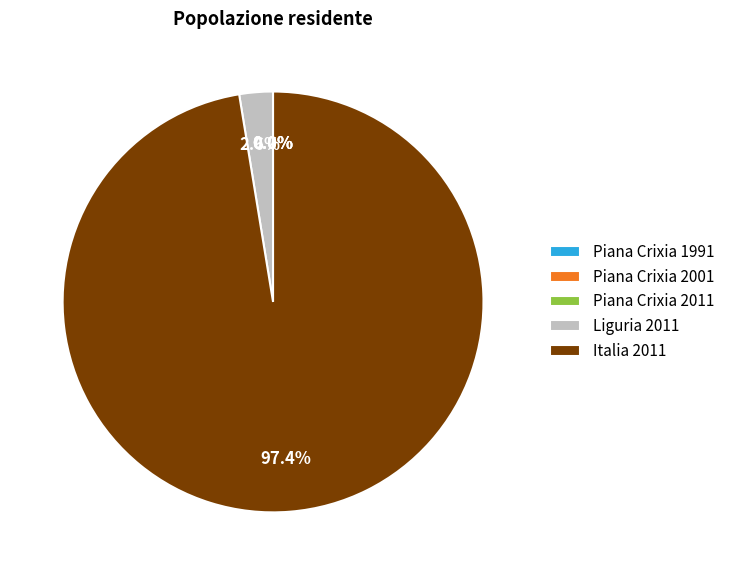

Which category accounts for the majority?

Italia 2011